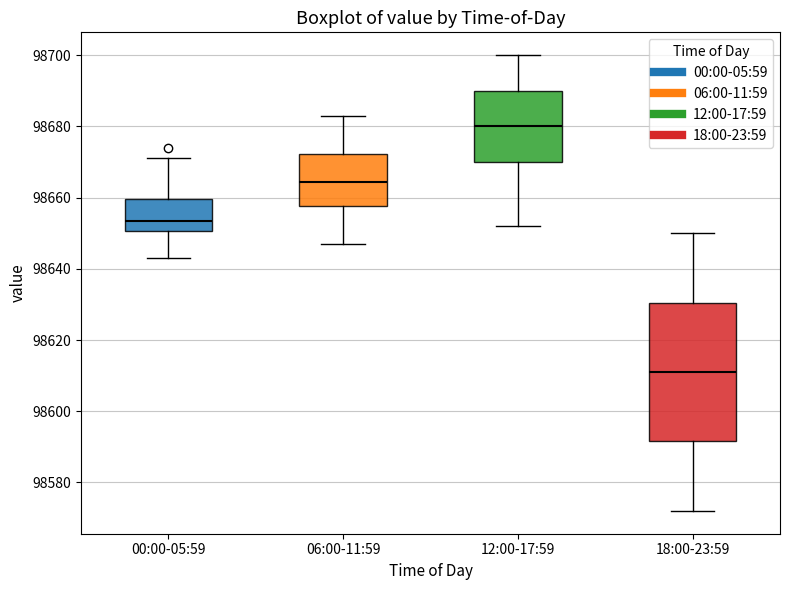

Reading left to right, transcribe this box plot: for each box, give where its median line is, the range the box spans, and where its two whiskers end, as read against the y-axis. The values are not printed on the chart, so give them approximately, as read against the axis.

00:00-05:59: median 98654, box 98650 to 98660, whiskers 98644 to 98672
06:00-11:59: median 98664, box 98658 to 98672, whiskers 98648 to 98684
12:00-17:59: median 98680, box 98670 to 98690, whiskers 98652 to 98700
18:00-23:59: median 98612, box 98592 to 98630, whiskers 98572 to 98650